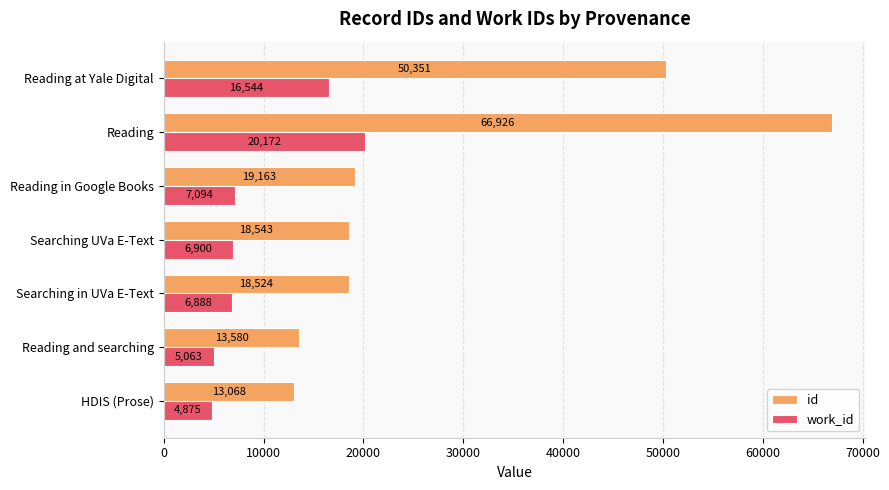

What is the sum of all id values?

200155